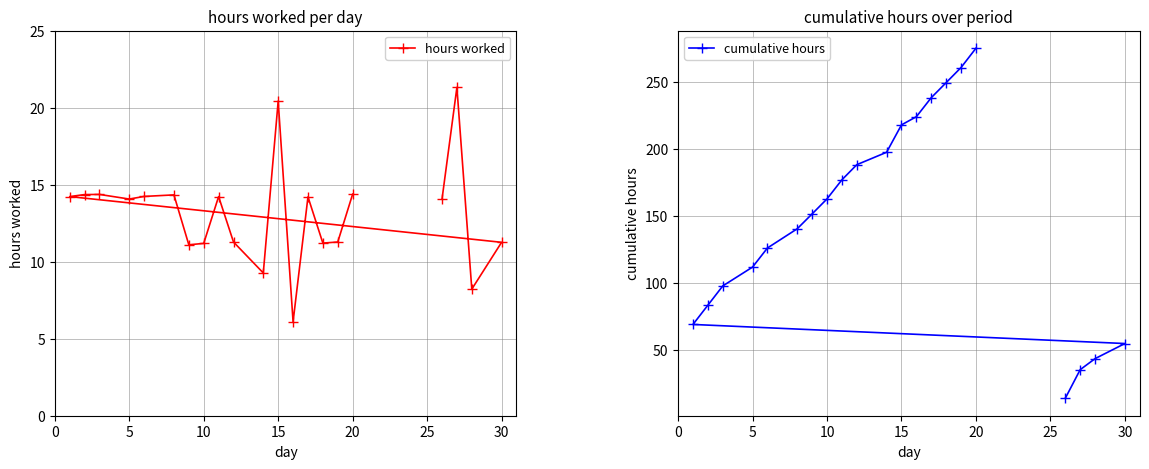

True or false: hours worked has more than 0 interior local peaks.

True